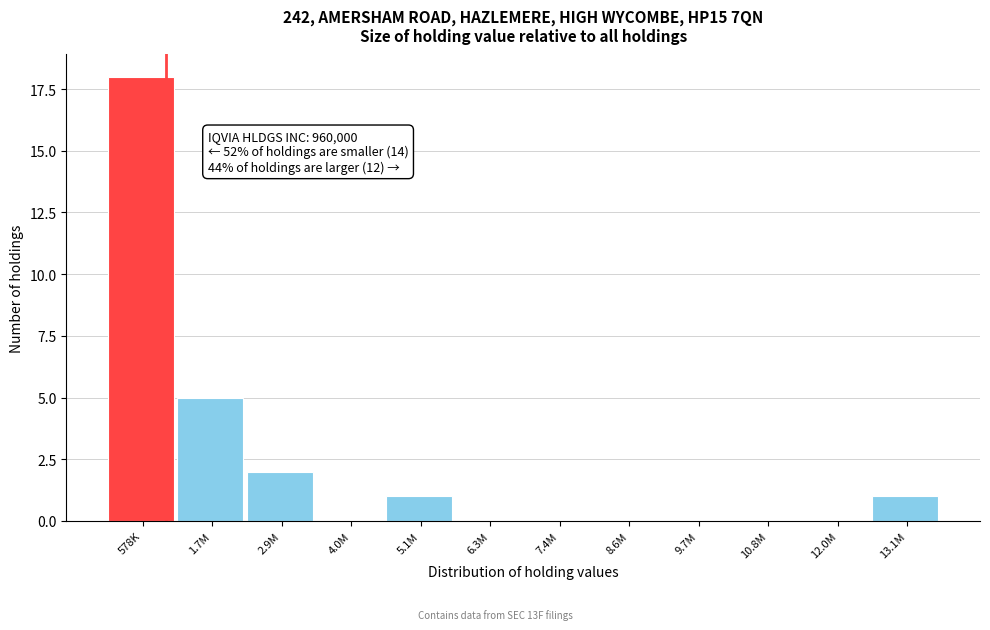

Reading left to right, extract all data points from this chart.

578K=18	1.7M=5	2.9M=2	4.0M=0	5.1M=1	6.3M=0	7.4M=0	8.6M=0	9.7M=0	10.8M=0	12.0M=0	13.1M=1